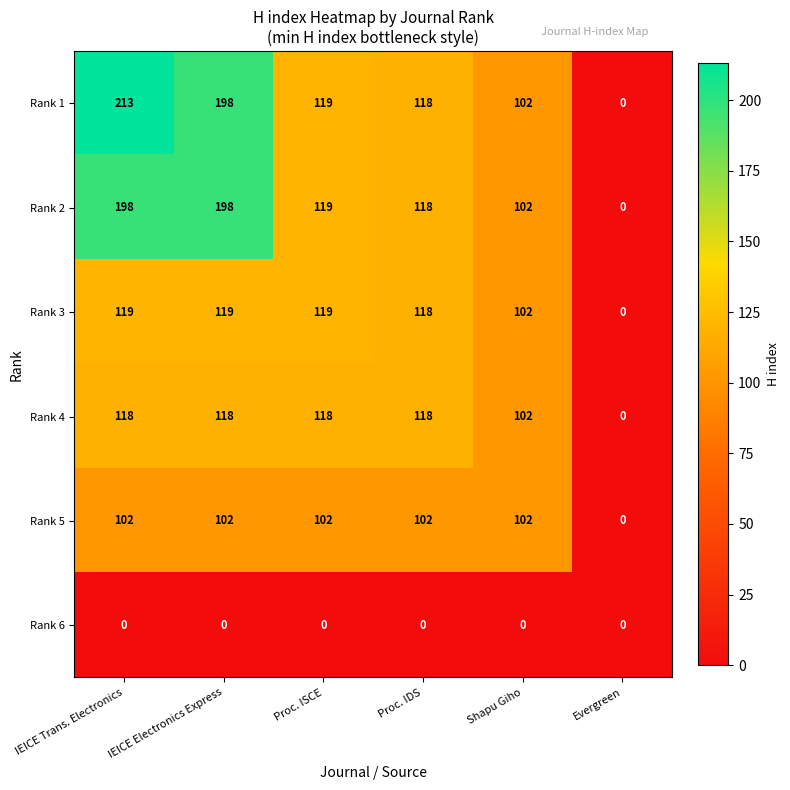

Which series has the widest spread of values?

Rank 1